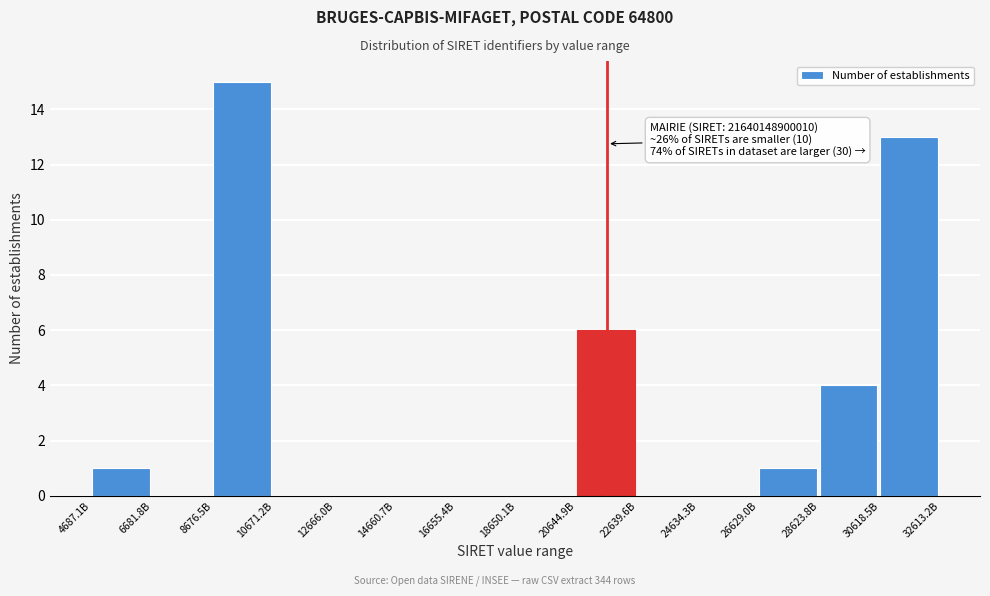

Reading left to right, transcribe all the data shown in this chart.

4687.1B=1	6681.8B=0	8676.5B=15	10671.2B=0	12666.0B=0	14660.7B=0	16655.4B=0	18650.1B=0	20644.9B=6	22639.6B=0	24634.3B=0	26629.0B=1	28623.8B=4	30618.5B=13